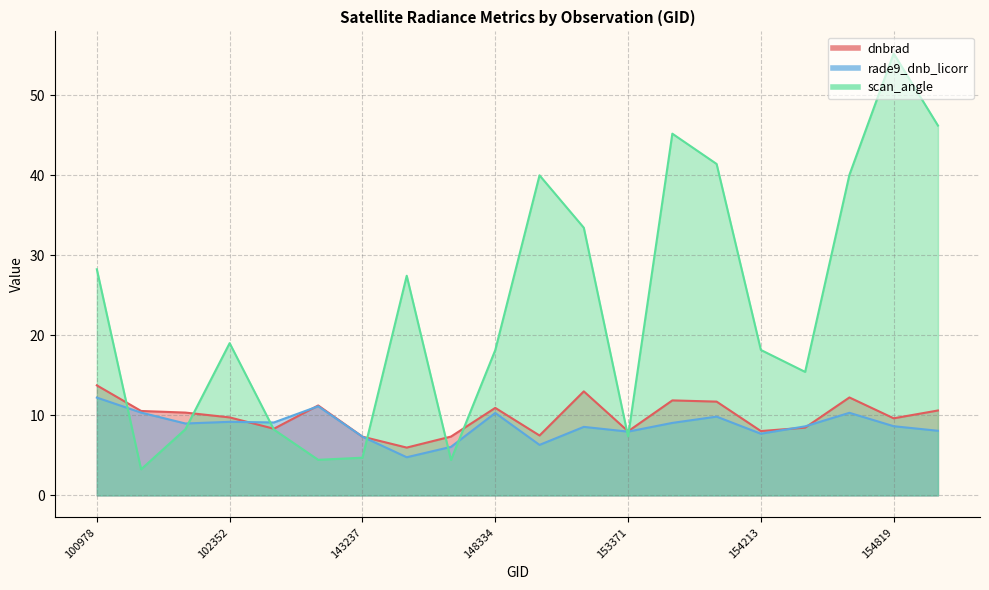

What is the difference between the maximum and second lowest values in the scan_angle series?

50.8